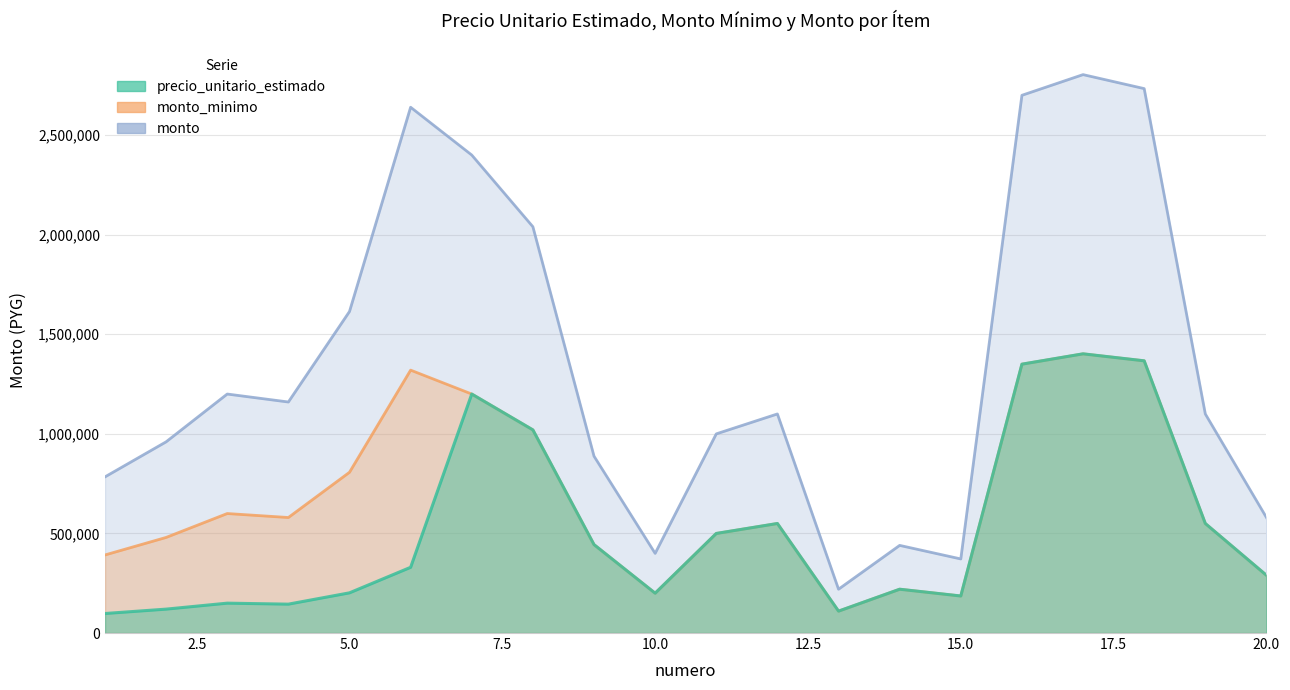

In monto, how many points are lower than both neighbors (excluding endpoints)?

4